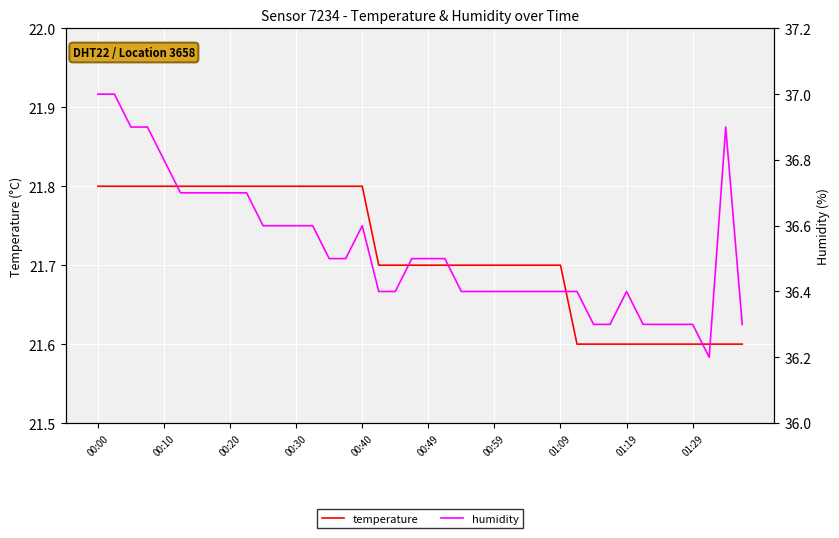

At how many categories does at least one series exceed 23?

40